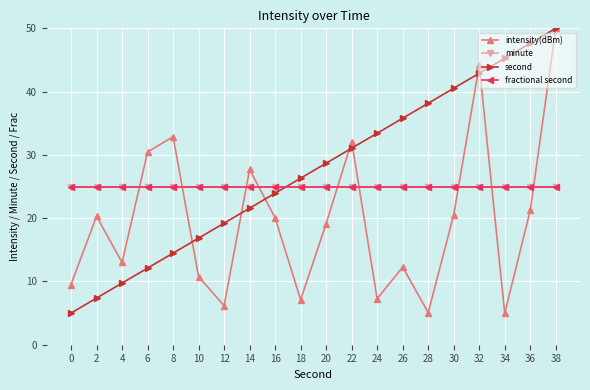

Where do second and minute first cross each other?

16 and 18